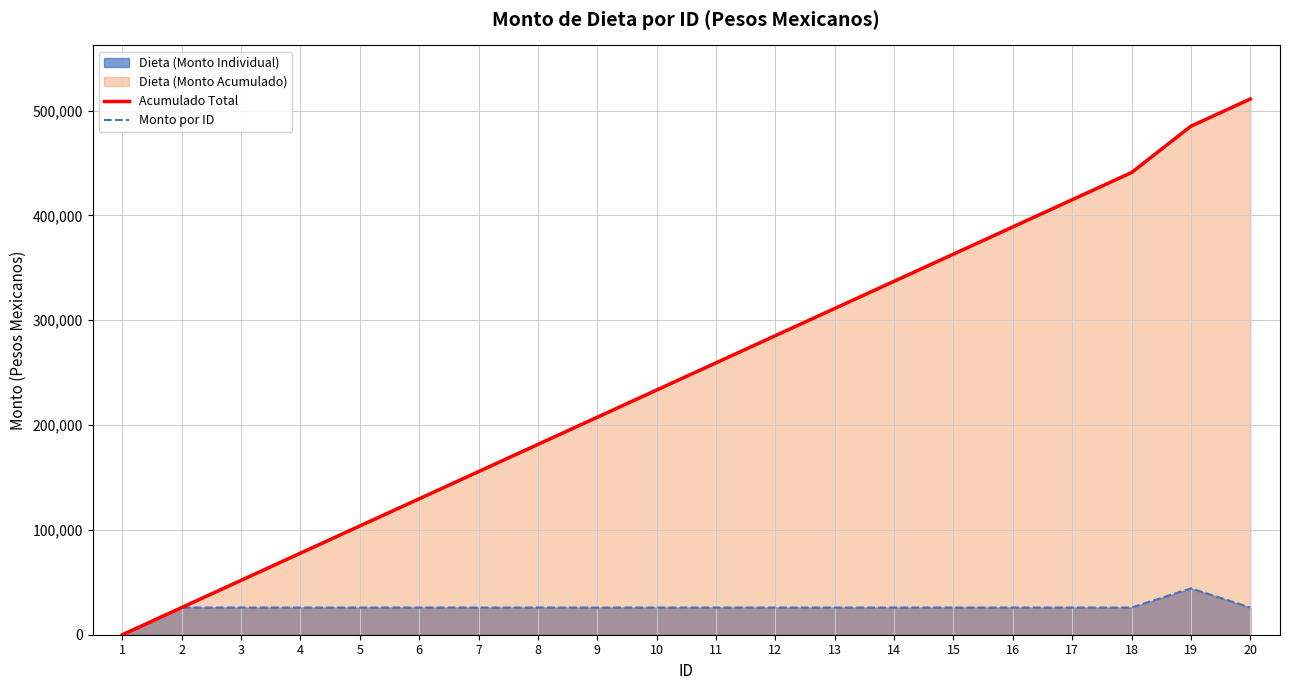

What is the difference between the second highest and second lowest values in the Acumulado Total series?

459169.3